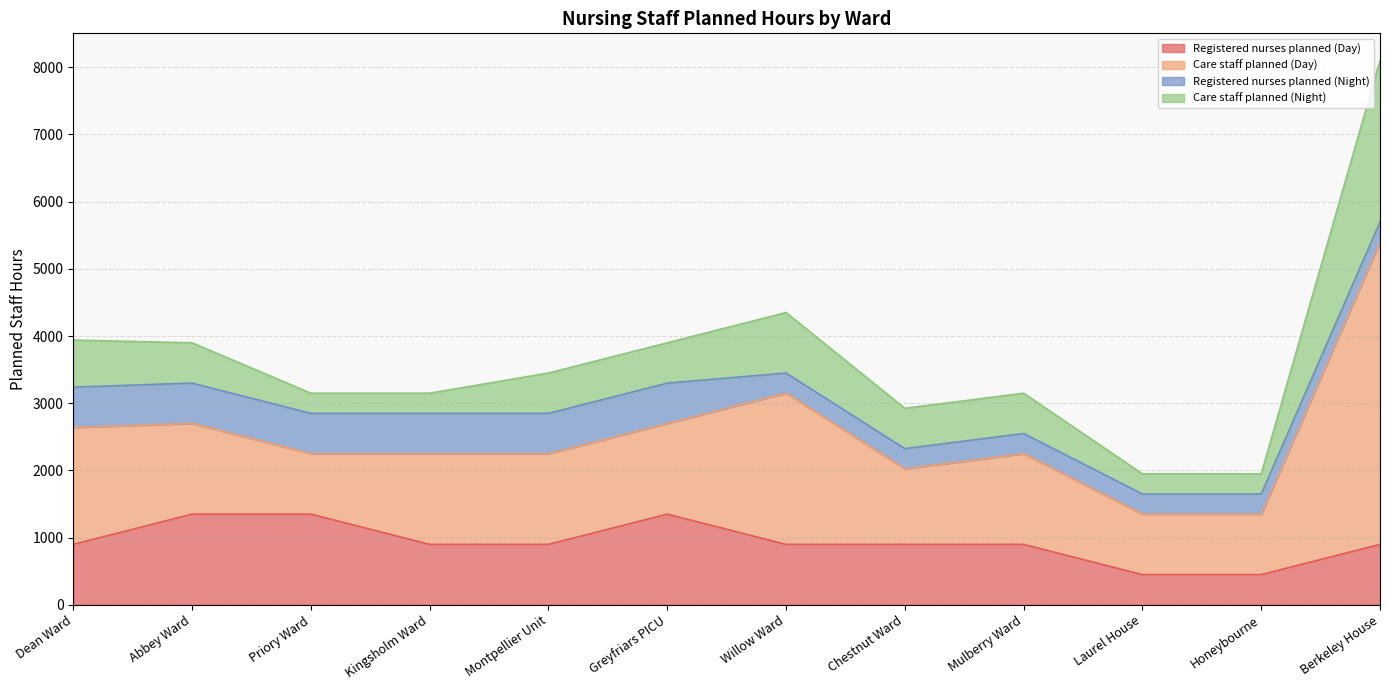

Is the value of Care staff planned (Day) at Priory Ward greater than the value of Care staff planned (Night) at Chestnut Ward?

Yes